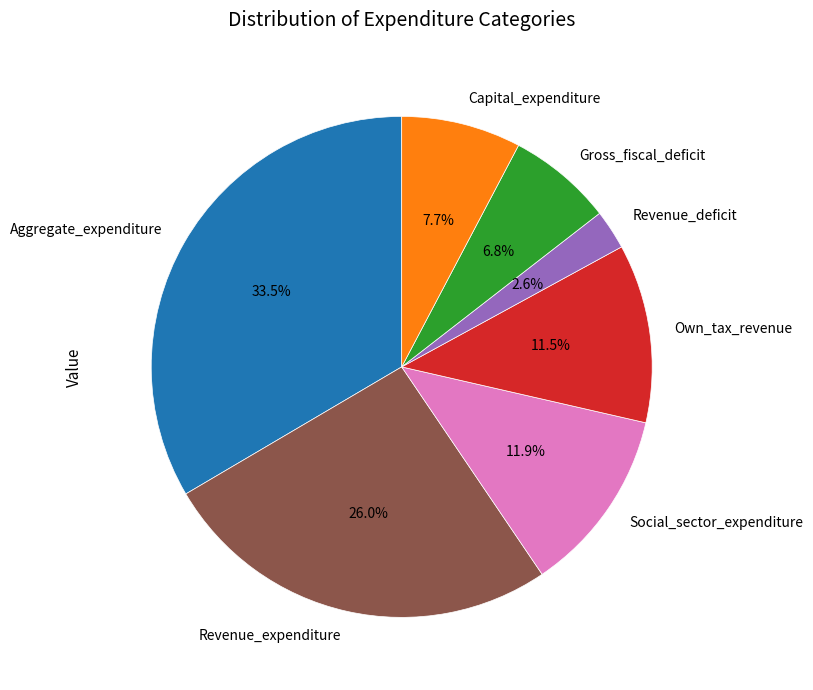

Does Aggregate_expenditure represent more than half of the total?

No